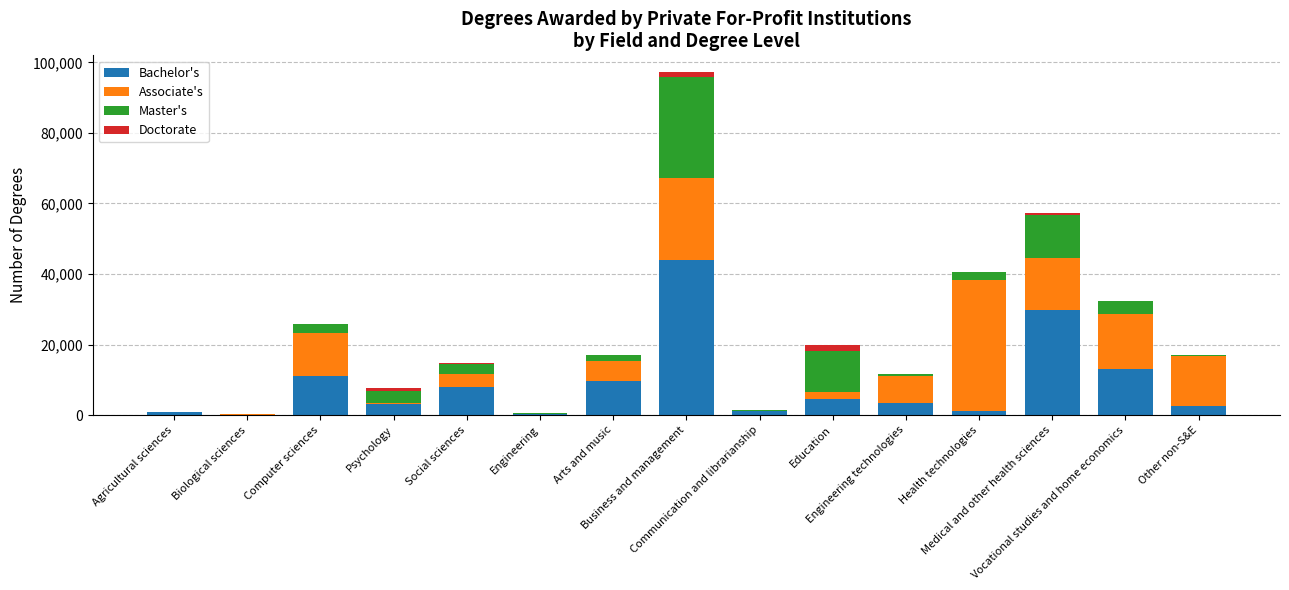

What is the maximum value for Bachelor's?

44073